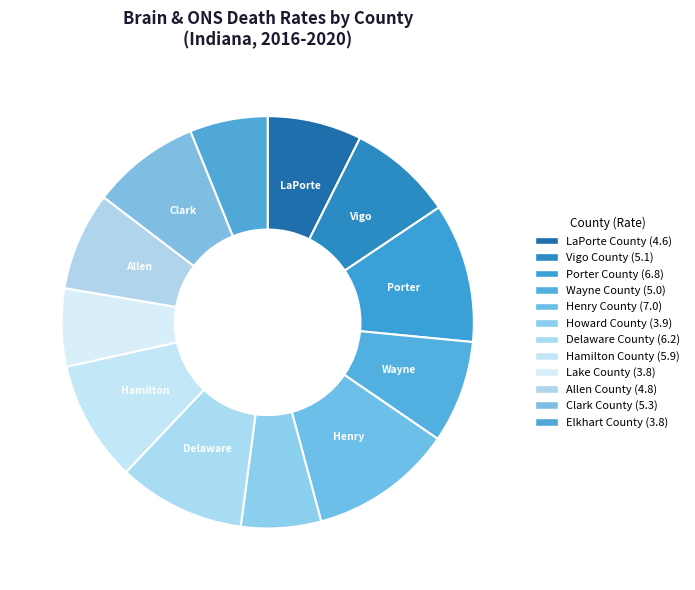

How many slices are in this pie chart?

12